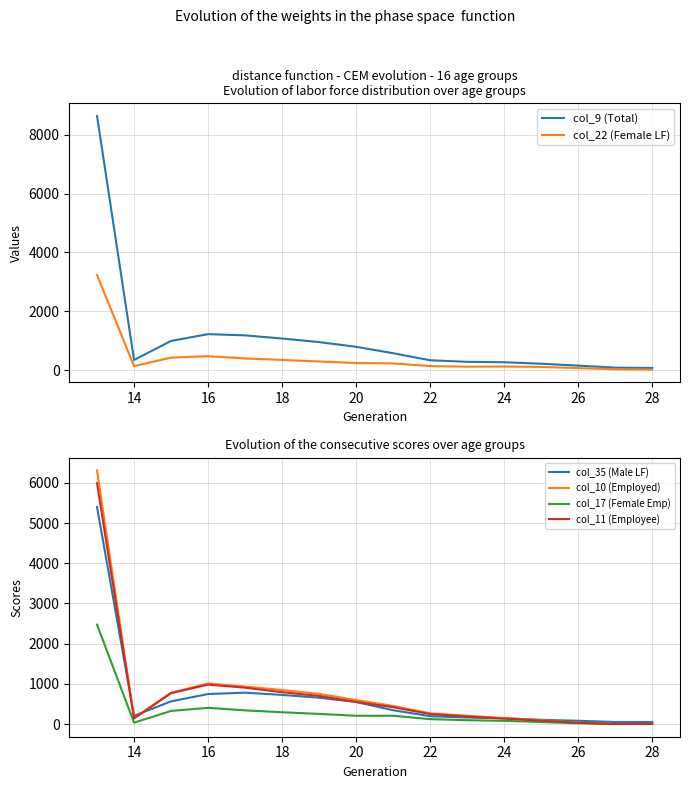

Which series ends up on top after the final intersection of col_22 (Female LF) and col_11 (Employee)?

col_22 (Female LF)